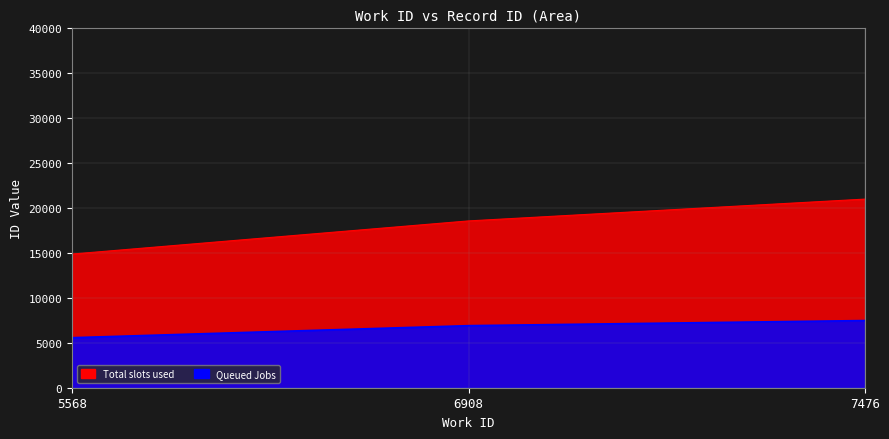

Count the Total slots used values in the range 14877 to 20994.

3